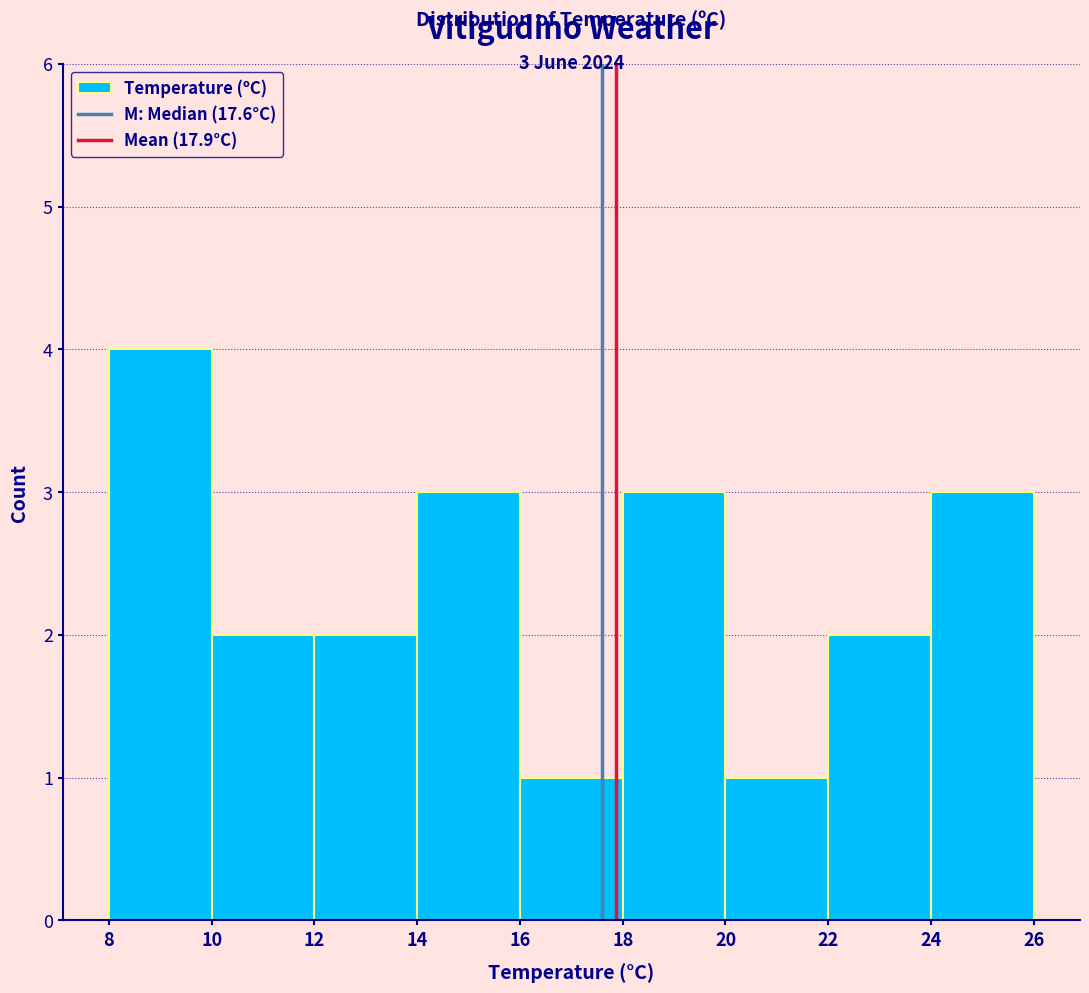

Which range on the x-axis has the tallest bar?

8 to 10